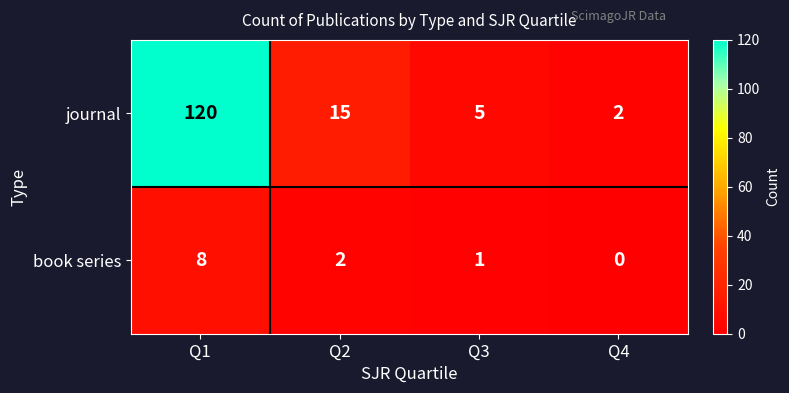

Which category has the lowest value in the journal series?

Q4